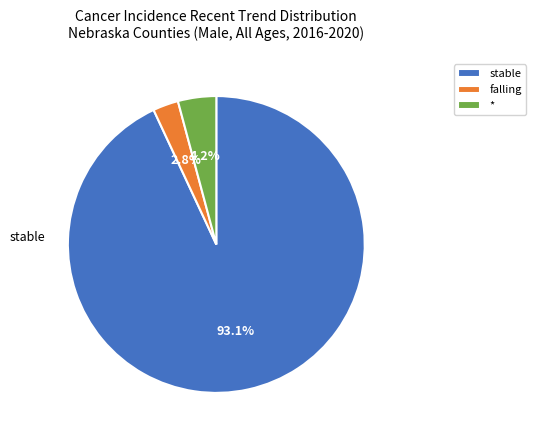

Does any single category account for the majority?

Yes